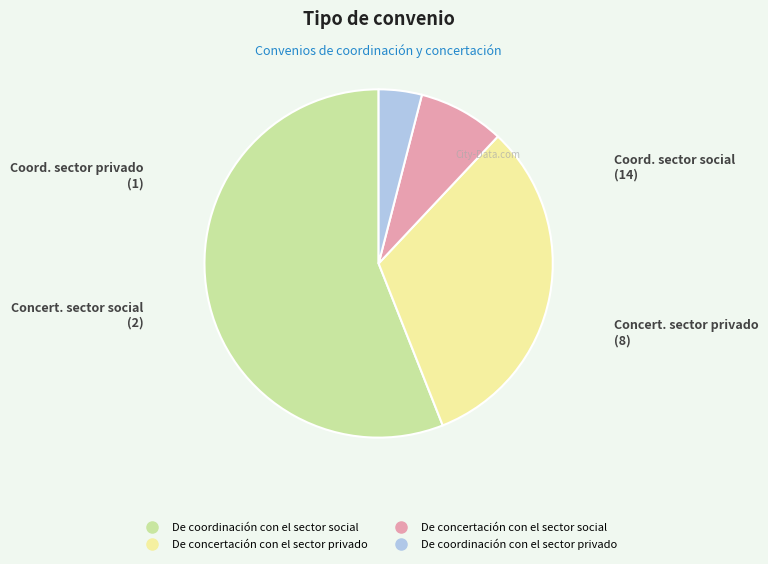

Do De coordinación con el sector social and De concertación con el sector privado together represent more than half of the pie?

Yes